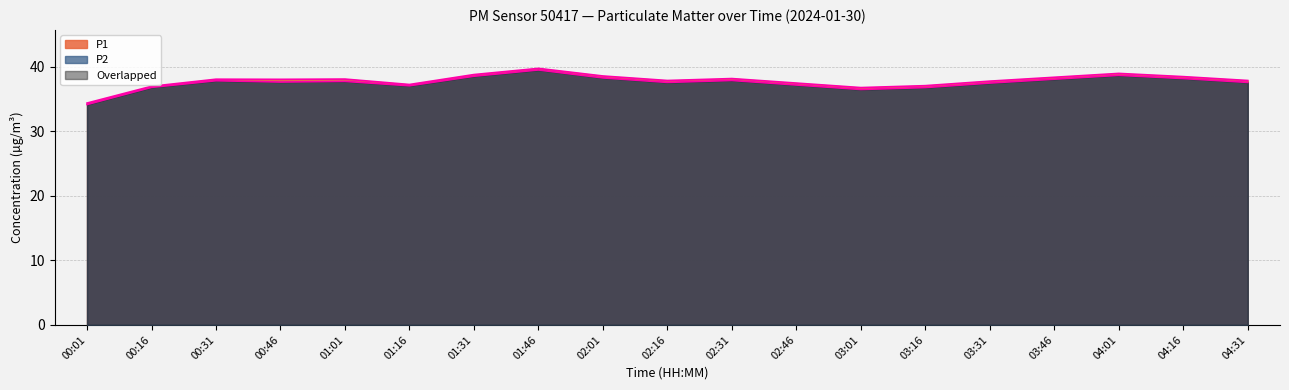

Reading right to left, list all the values displayed in this chart.

P1: 04:31=37.9	04:16=38.5	04:01=39.0	03:46=38.4	03:31=37.8	03:16=37.1	03:01=36.8	02:46=37.5	02:31=38.2	02:16=37.9	02:01=38.6	01:46=39.8	01:31=38.8	01:16=37.3	01:01=38.1	00:46=38.1	00:31=38.1	00:16=37.0	00:01=34.4
P2: 04:31=37.6	04:16=38.2	04:01=38.7	03:46=38.1	03:31=37.5	03:16=36.8	03:01=36.5	02:46=37.2	02:31=37.9	02:16=37.6	02:01=38.3	01:46=39.5	01:31=38.6	01:16=37.1	01:01=37.8	00:46=37.7	00:31=37.9	00:16=36.8	00:01=34.2